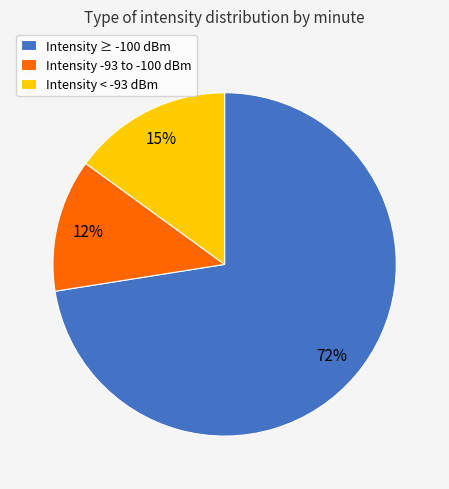

What is the smallest slice in the pie chart?

Intensity -93 to -100 dBm